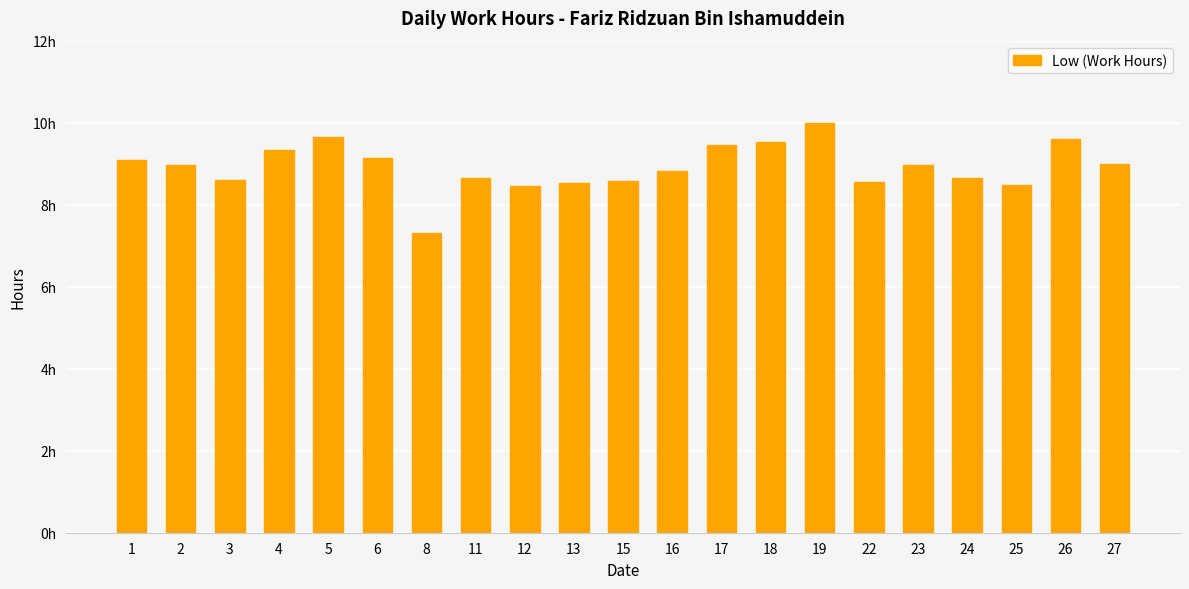

Where is the data nearest to the value 8?

12